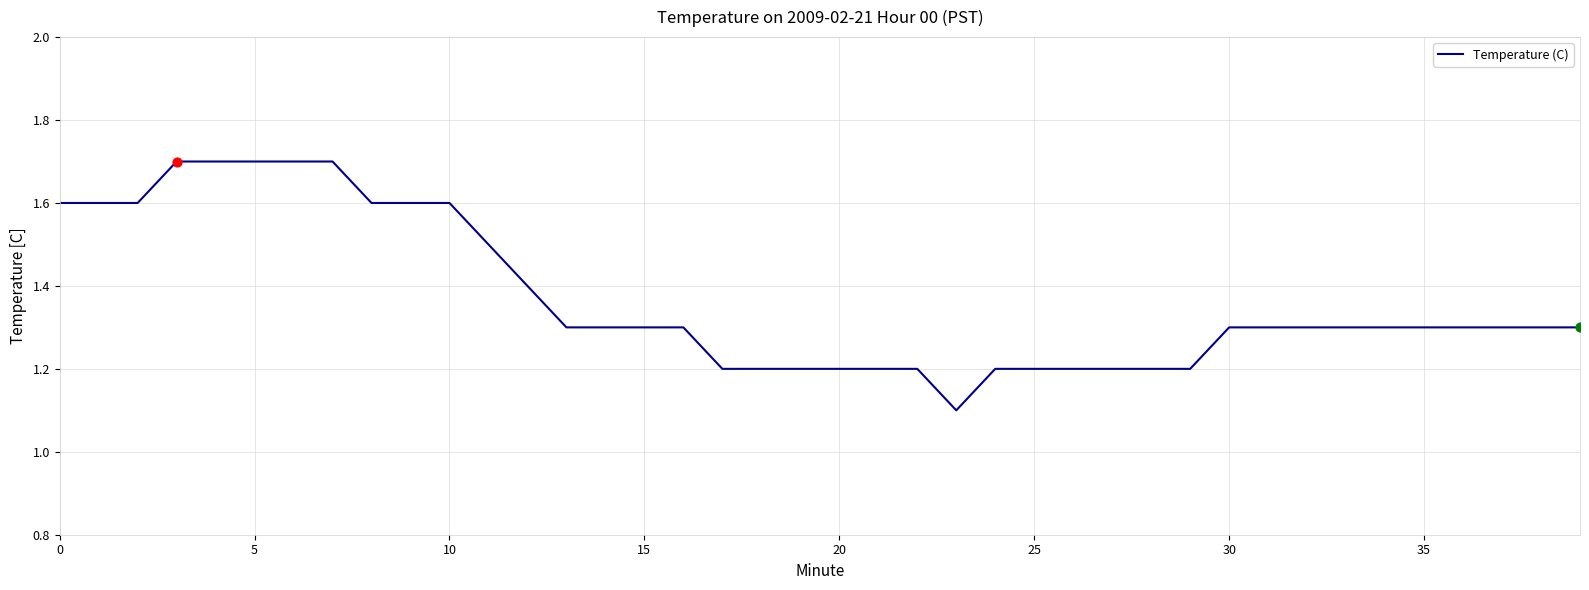

What is the difference between the maximum and minimum values?

0.6